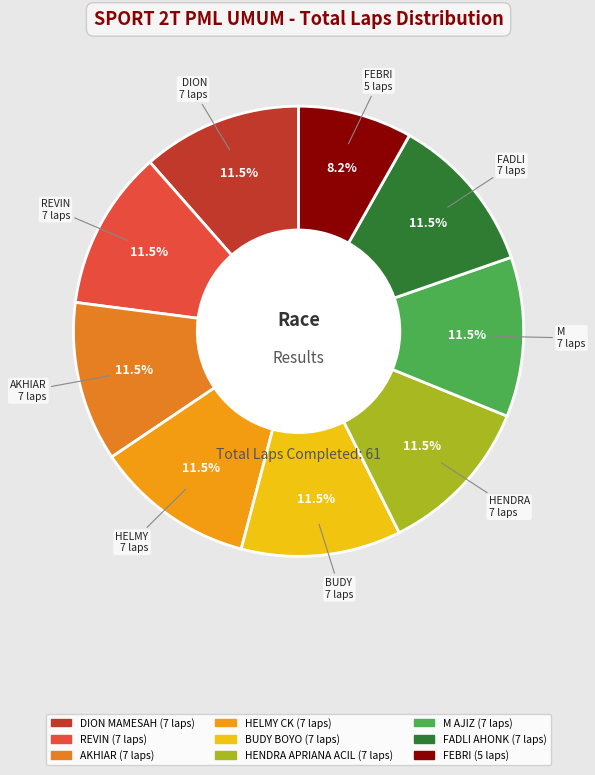

How many slices are in this pie chart?

9